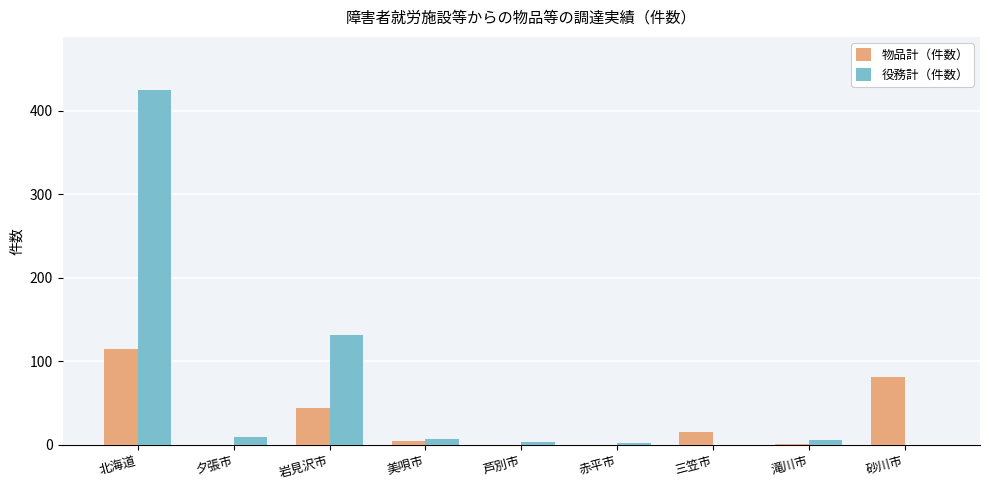

What is the maximum value for 役務計（件数）?

425